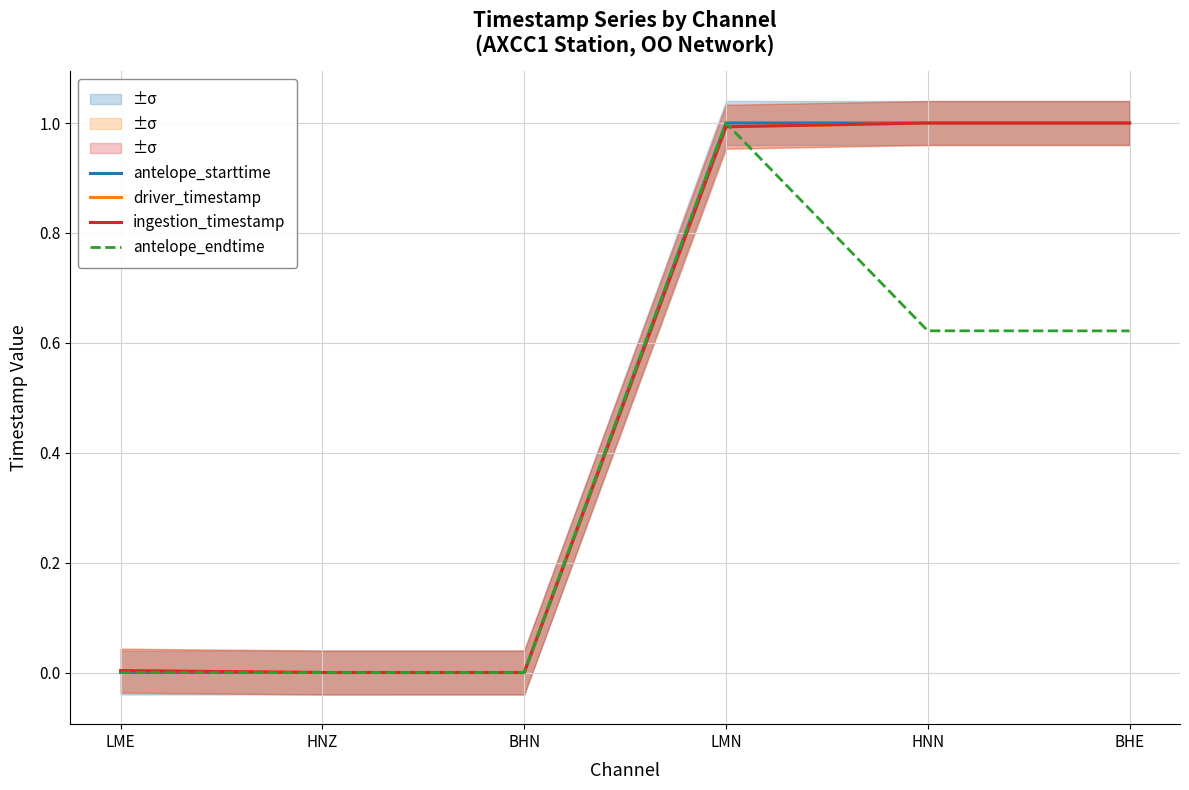

Reading right to left, list all the values displayed in this chart.

antelope_starttime: 1.0	1.0	1.0	0.0	0.0	0.0
driver_timestamp: 1.0	1.0	1.0	0.0	0.0	0.0
ingestion_timestamp: 1.0	1.0	1.0	0.0	0.0	0.0
antelope_endtime: 0.6	0.6	1.0	0.0	0.0	0.0